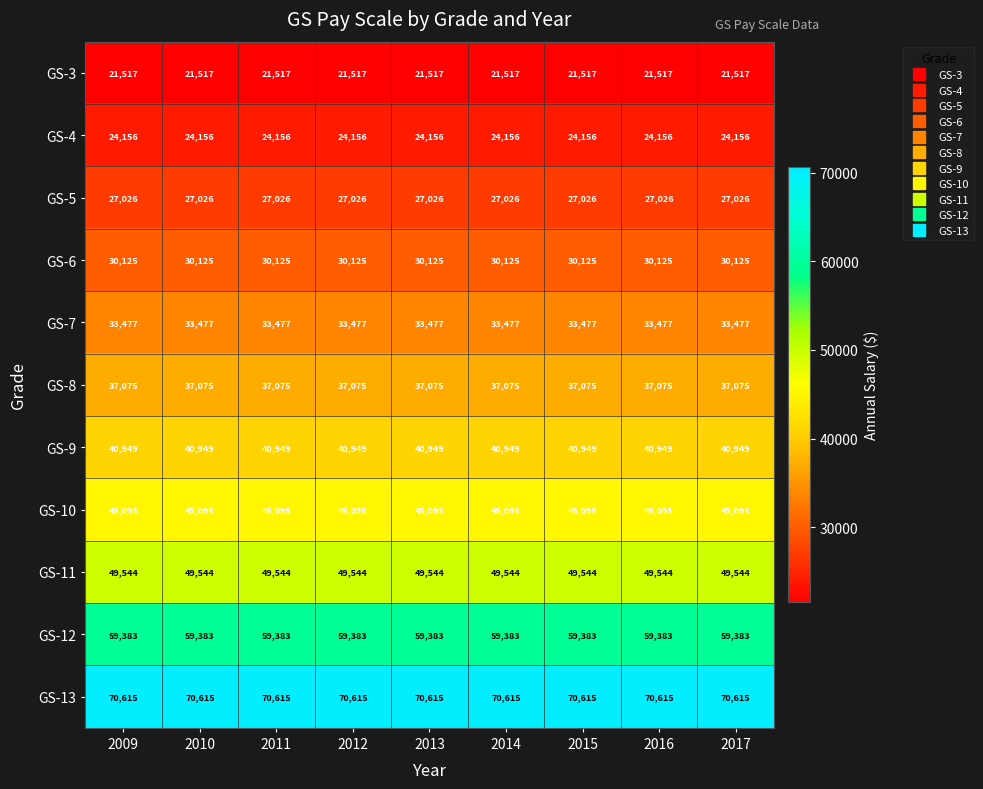

Which series has the largest total across all categories?

GS-13